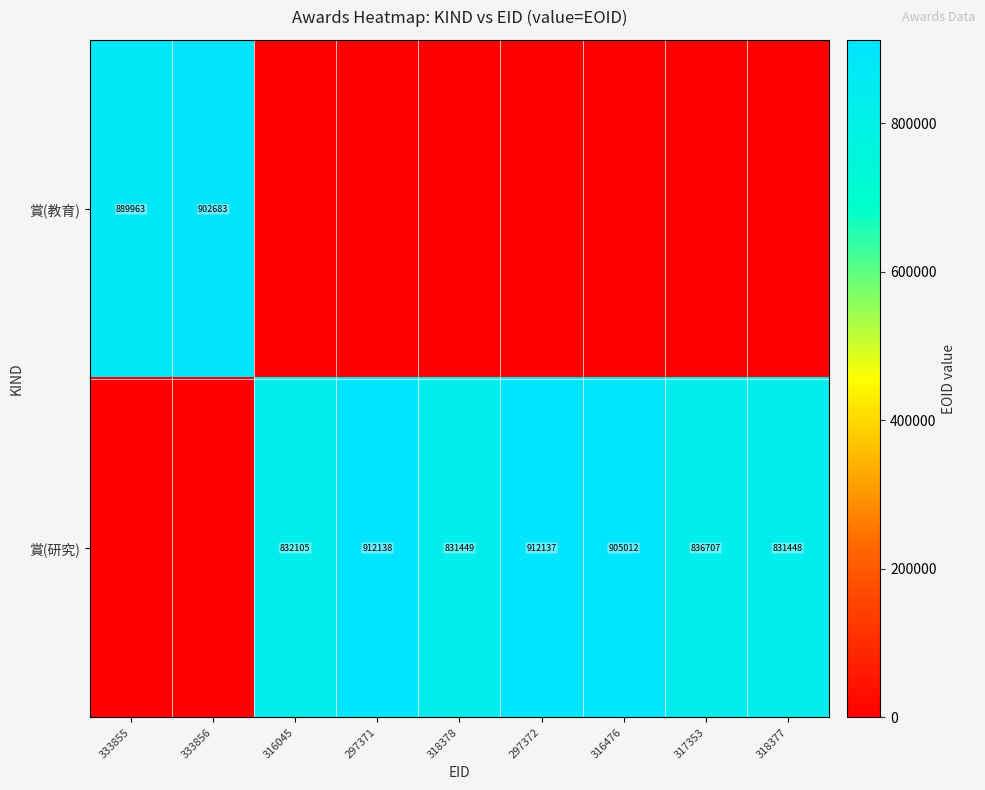

True or false: 賞(研究) has a value of 1391562 at 318377.

False